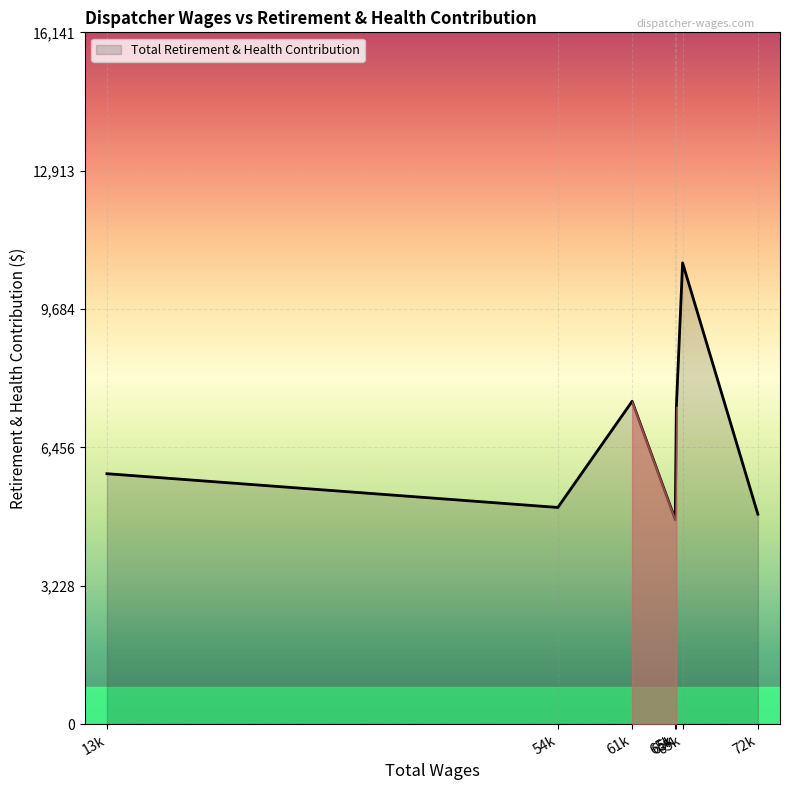

How many points are lower than both their immediate neighbors (excluding endpoints)?

2